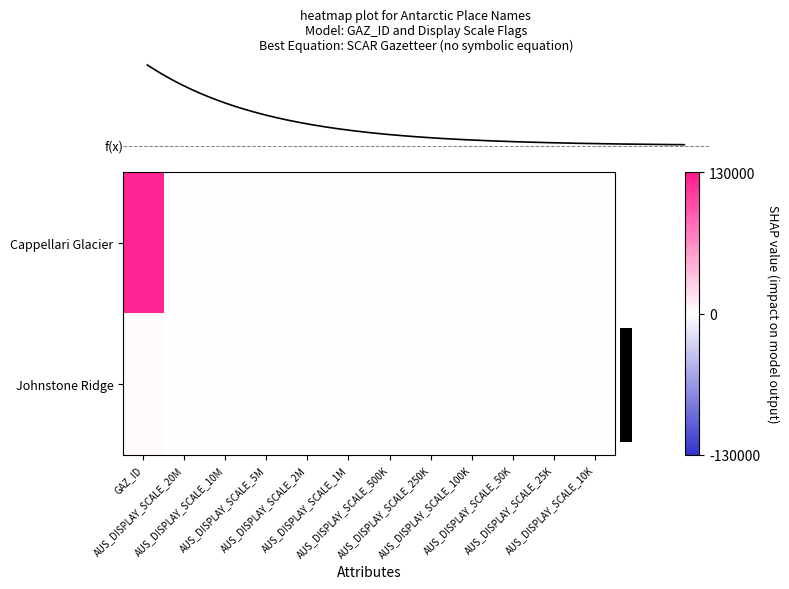

What is the average value of the row_0 series?

10274